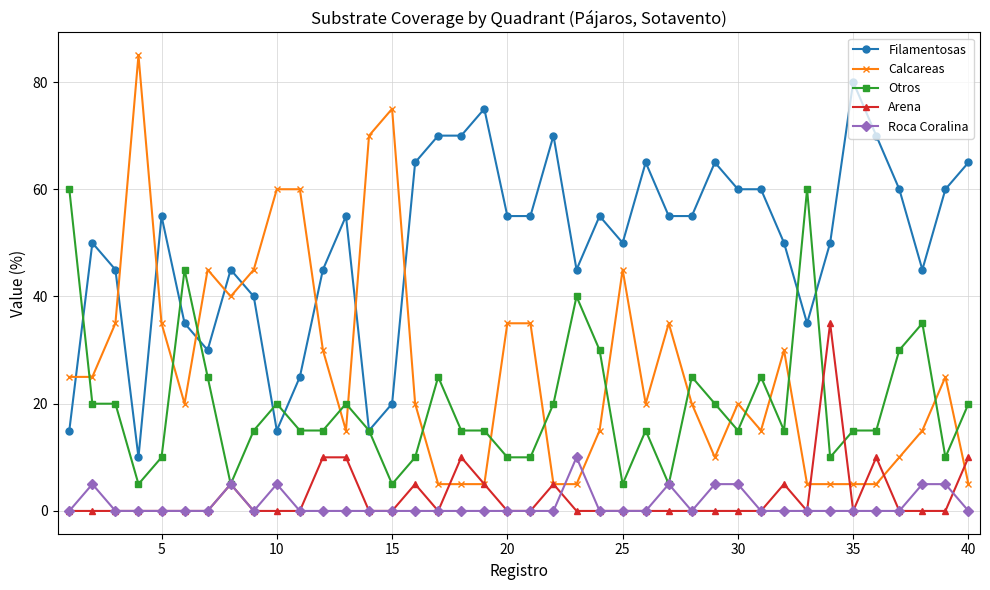

What is the lowest value of the Otros series?

5